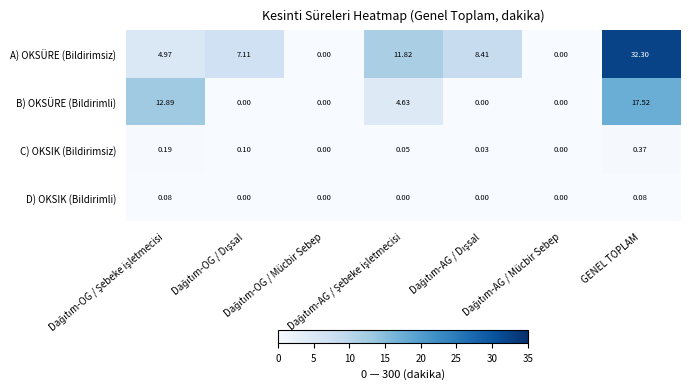

Which series has the widest spread of values?

A) OKSÜRE (Bildirimsiz)